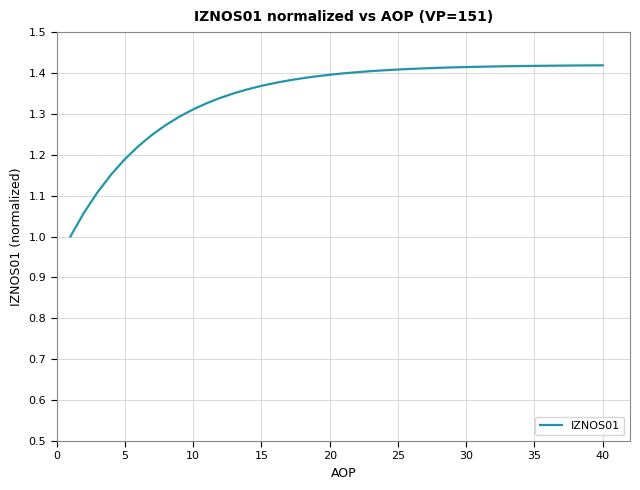

What is the smallest value displayed?

1.0